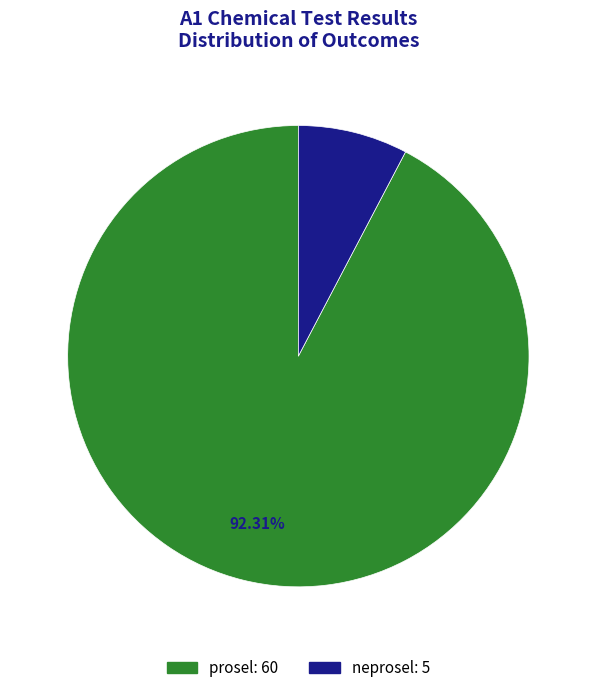

To the nearest percent, what portion does neprosel represent?

8%